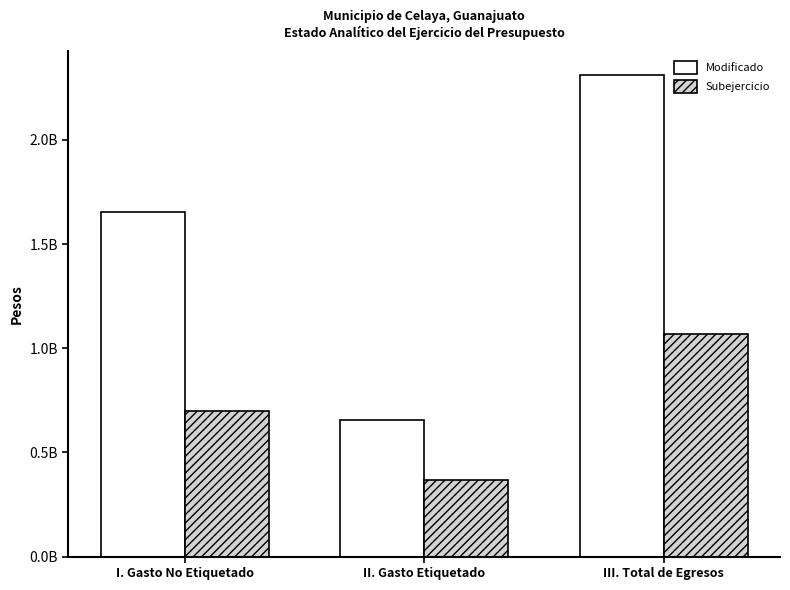

What is the sum of the Modificado values at III. Total de Egresos and I. Gasto No Etiquetado?

3967874622.6